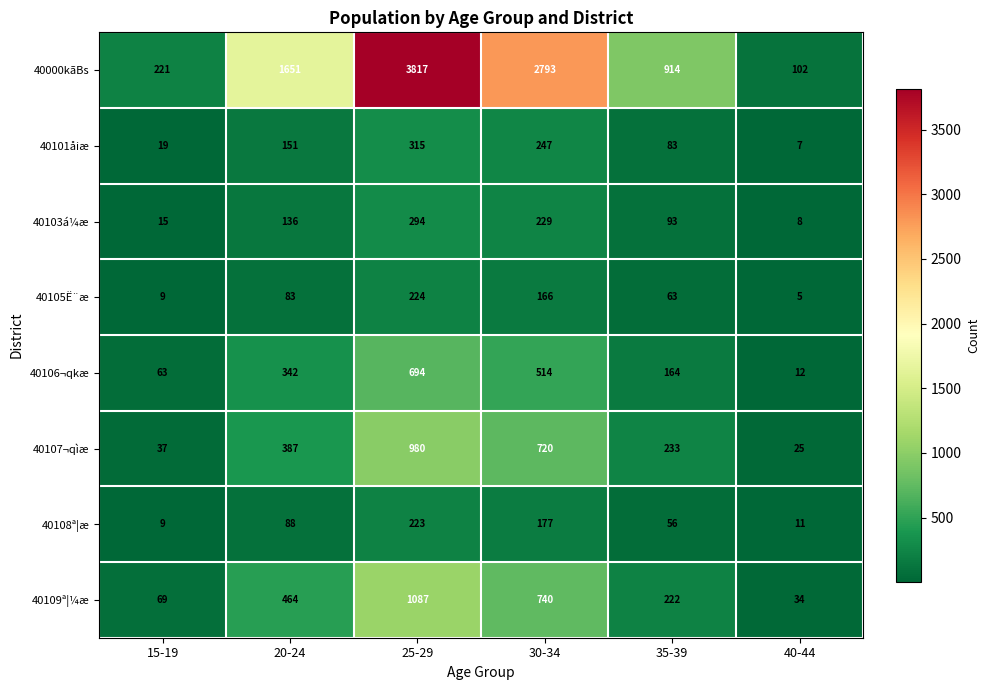

Is it true that 40105Ë¨æ equals 345 at 25-29?

False